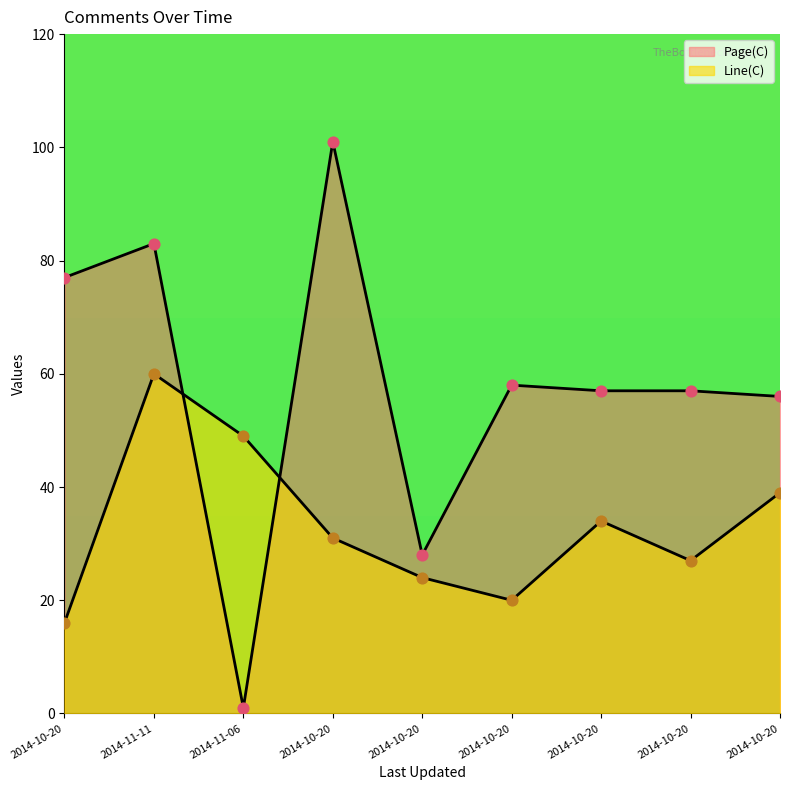

At how many categories does at least one series exceed 96?

1